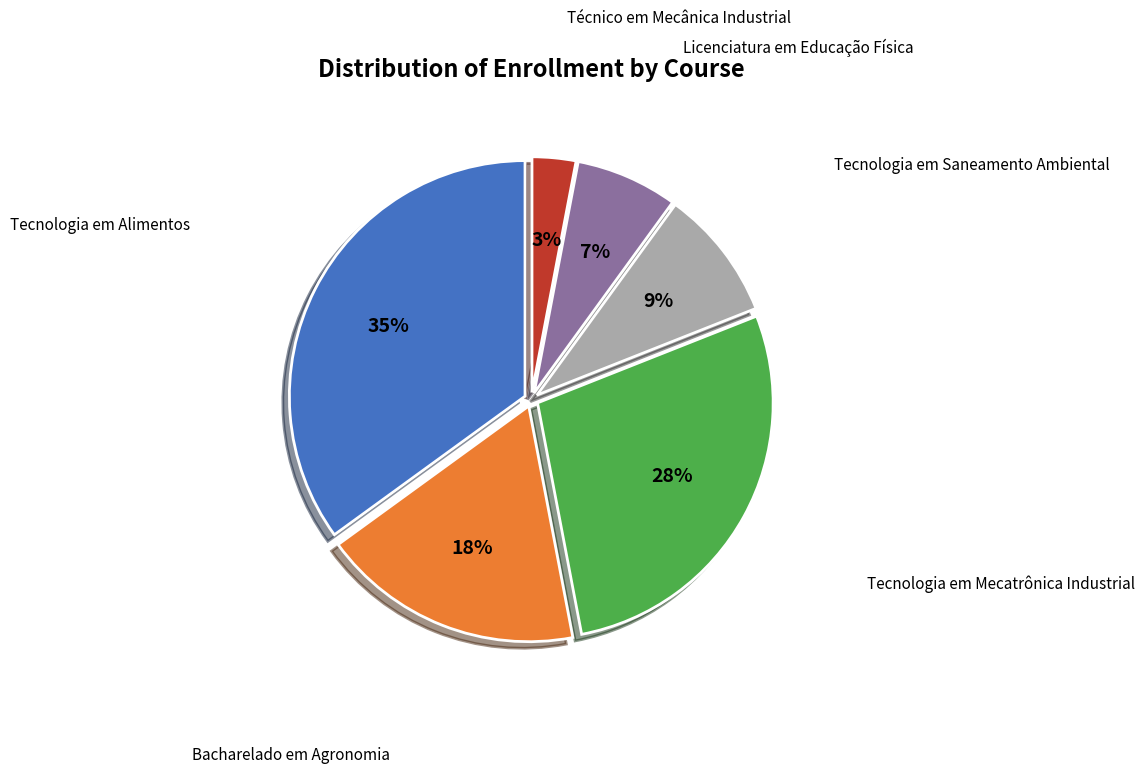

Is there a majority slice in this chart?

No